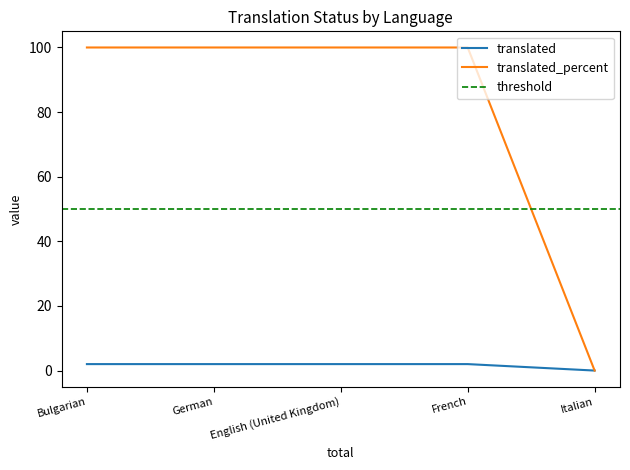

What is the label of the 3rd point from the right?

English (United Kingdom)